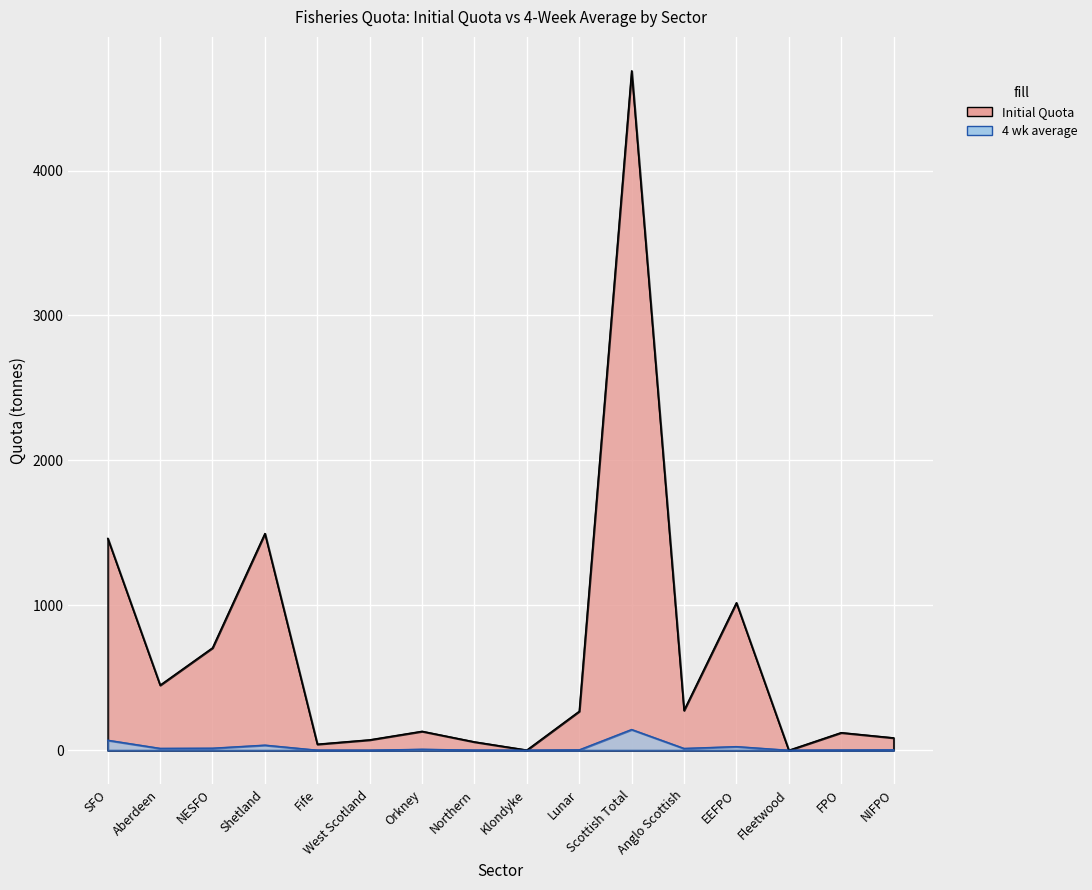

How many series are shown in this chart?

2